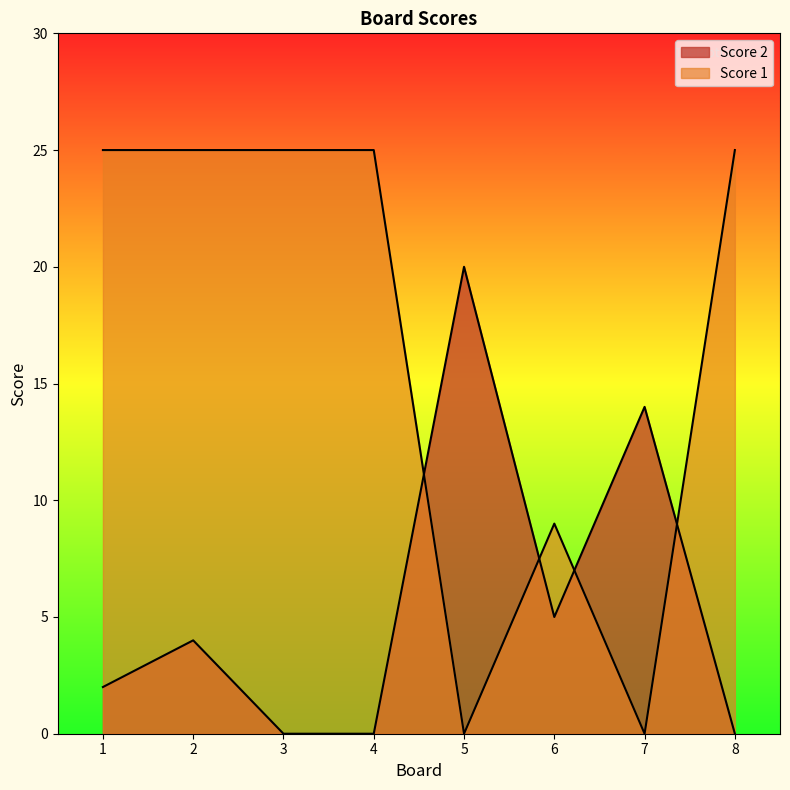

Reading left to right, what are all the values shown in this chart?

Score 1: 1=25	2=25	3=25	4=25	5=0	6=9	7=0	8=25
Score 2: 1=2	2=4	3=0	4=0	5=20	6=5	7=14	8=0